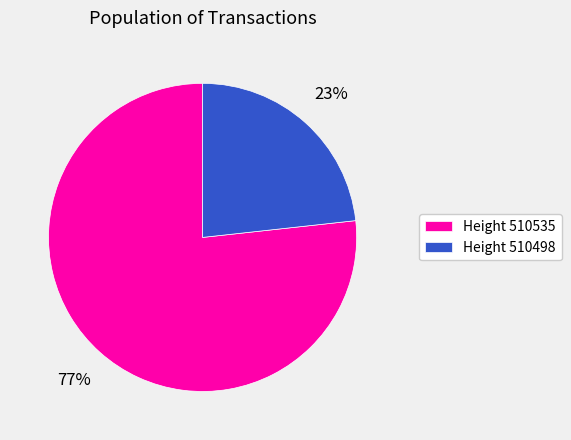

Is it true that Height 510535 is 87% of the pie?

False